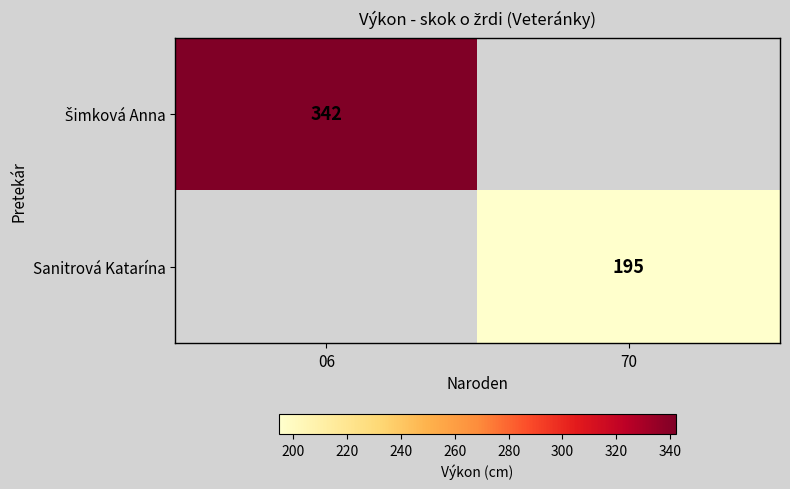

At how many categories does at least one series exceed 273?

1